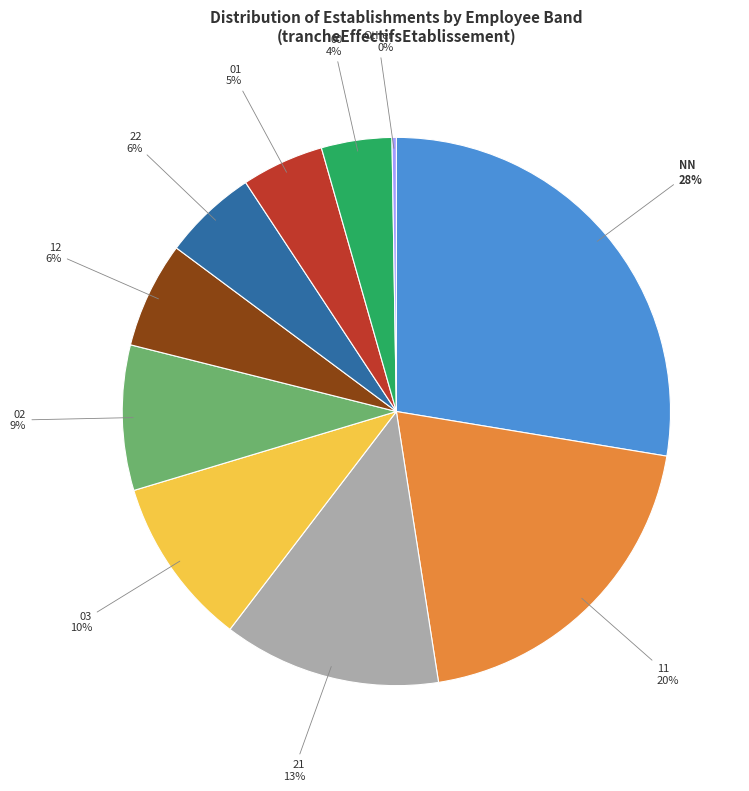

Is the sum of 00 and 01 greater than half?

No